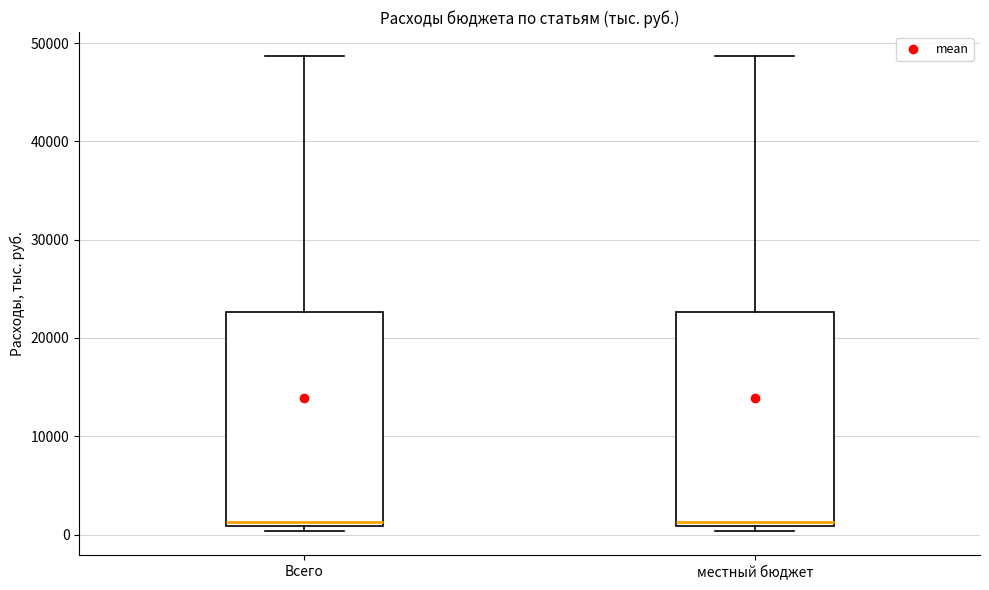

Reading left to right, transcribe this box plot: for each box, give where its median line is, the range the box spans, and where its two whiskers end, as read against the y-axis. The values are not printed on the chart, so give them approximately, as read against the axis.

Всего: median 1000 (just above the box's lower edge), box 1000 to 23000, whiskers 0 to 49000
местный бюджет: median 1000 (just above the box's lower edge), box 1000 to 23000, whiskers 0 to 49000